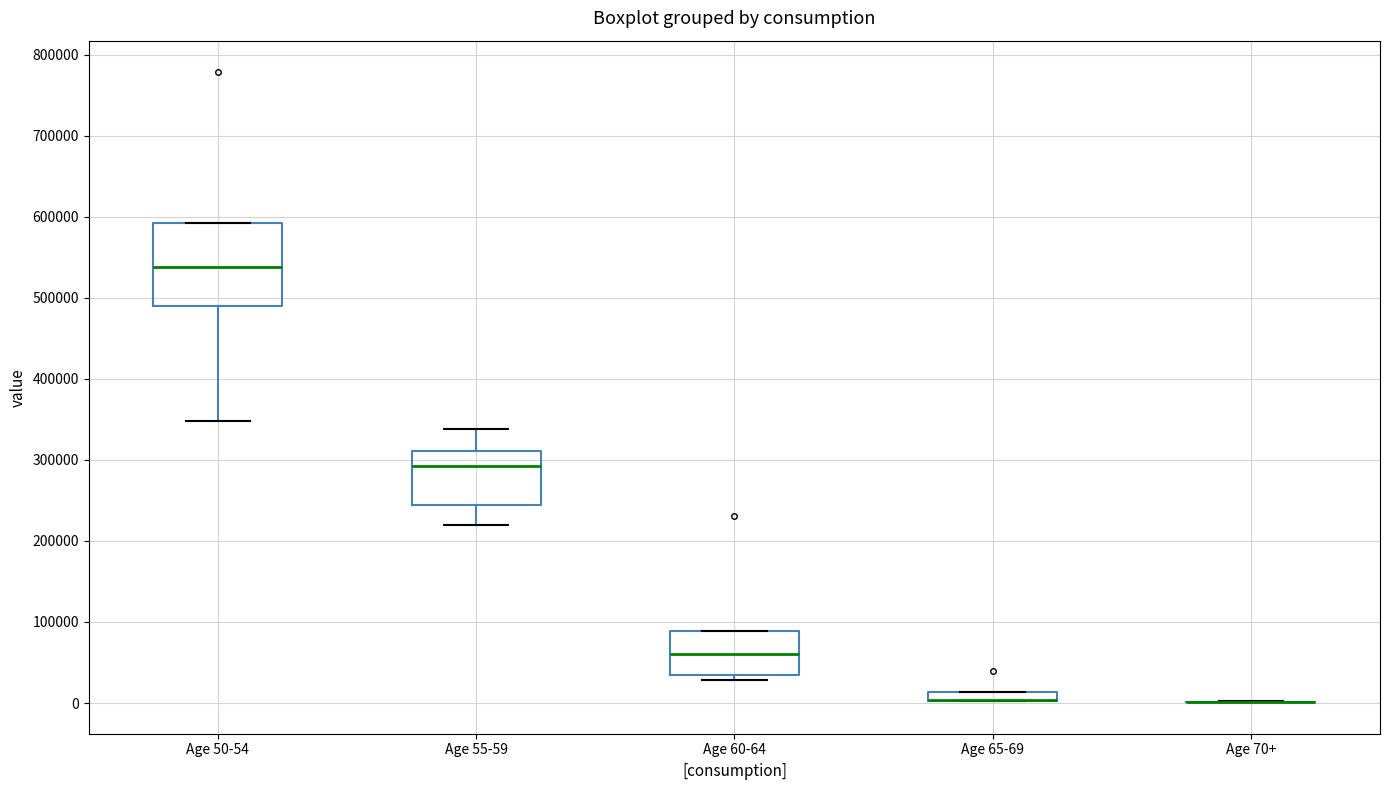

Which box is the tallest, from its lower edge to its upper edge?

Age 50-54